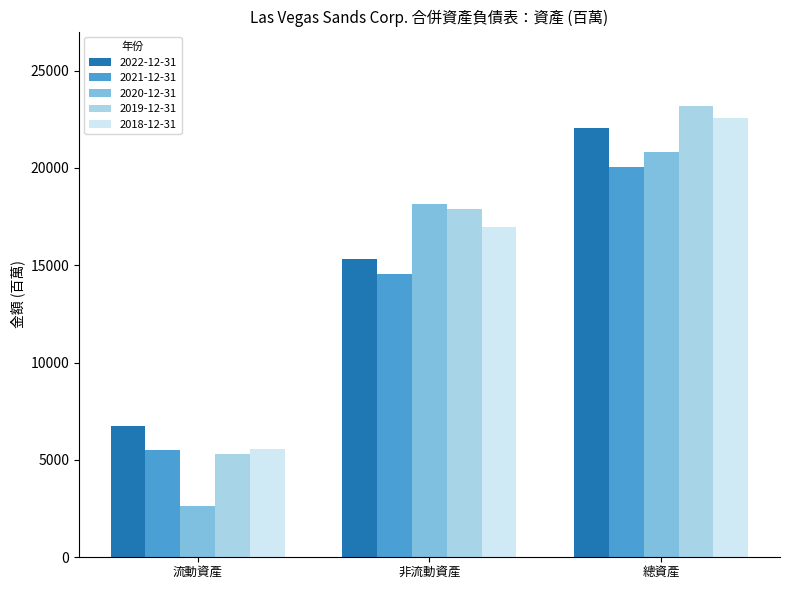

Which series has the largest total across all categories?

2019-12-31